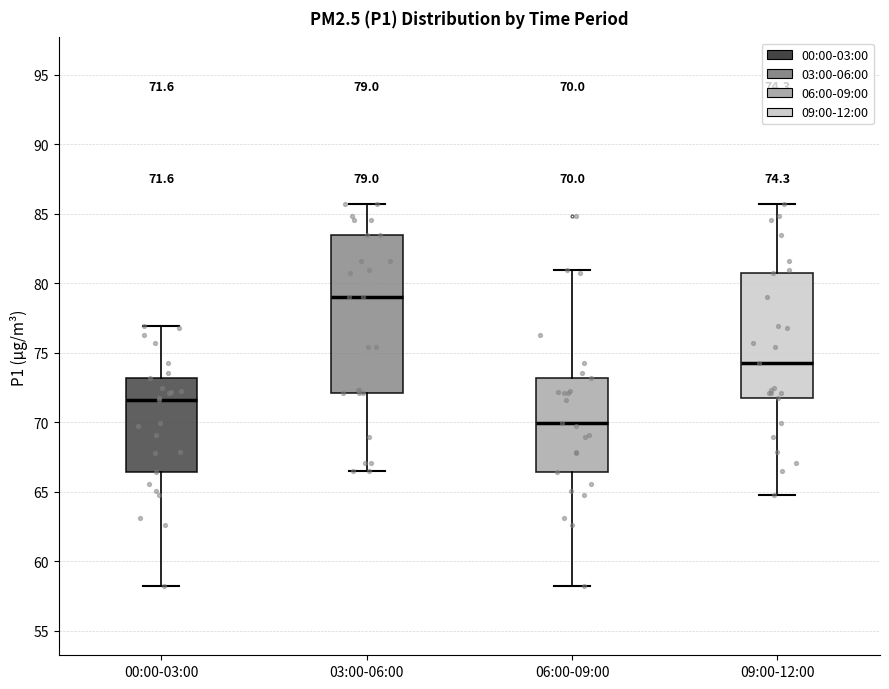

Which box is the tallest, from its lower edge to its upper edge?

03:00-06:00